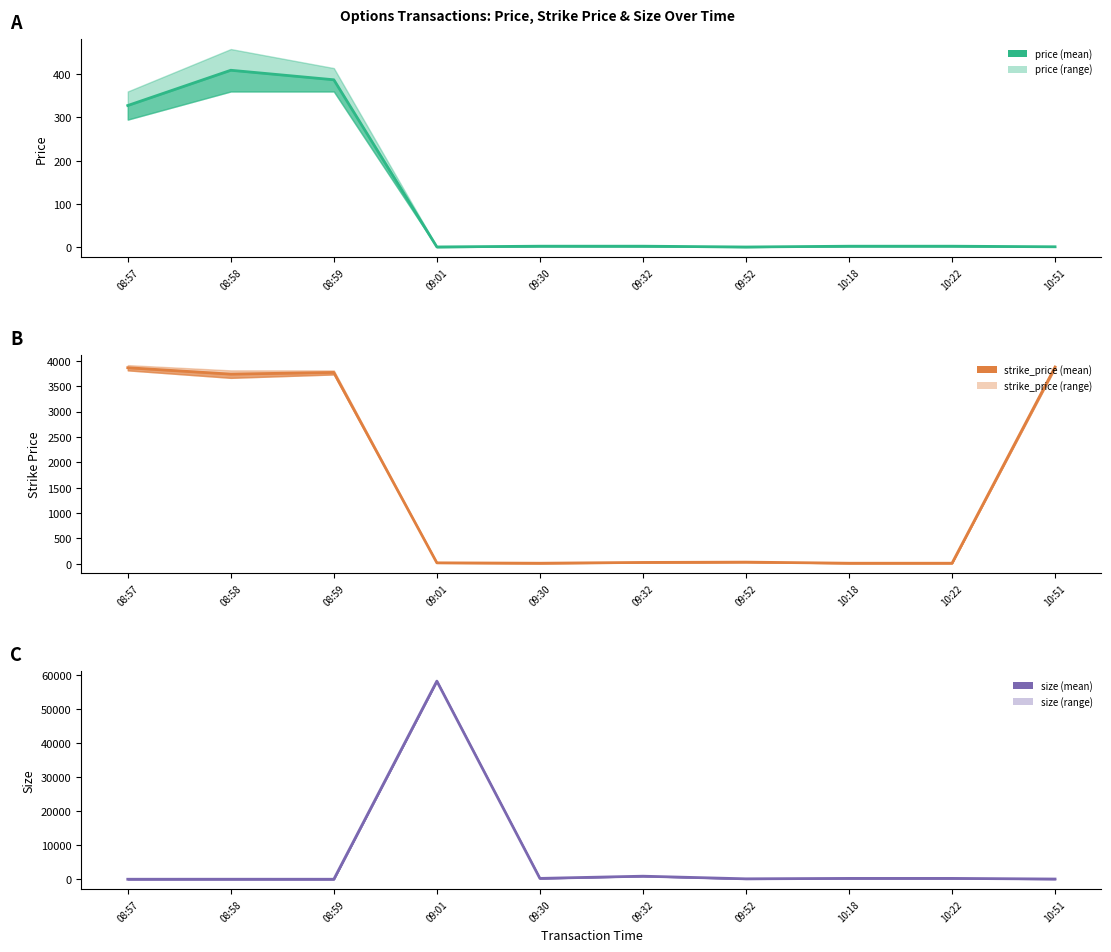

List the series in order of their peak value, lowest first.

price, strike_price, size